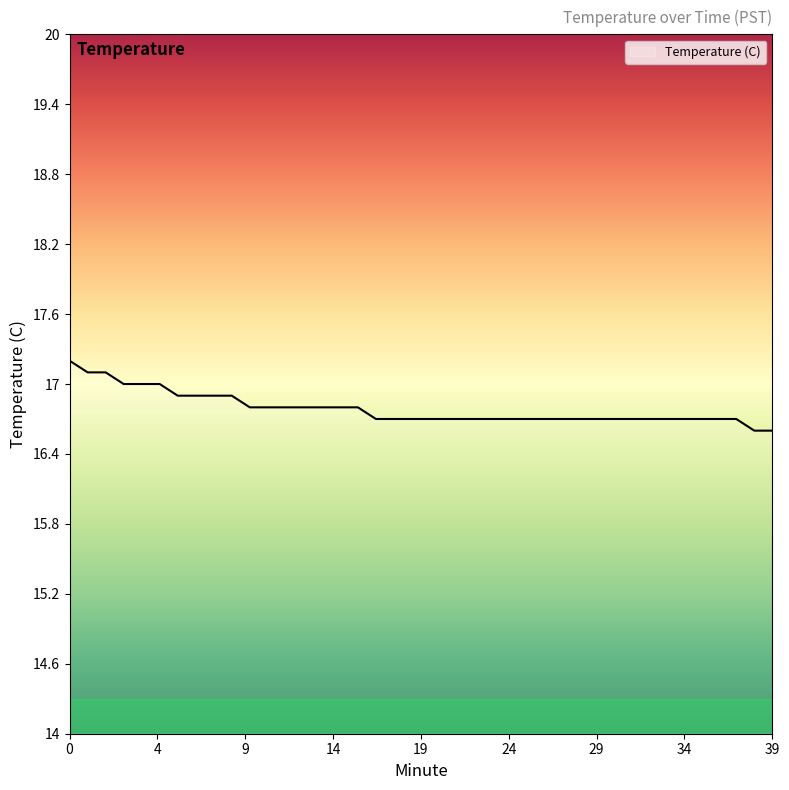

What is the sum of all values?

671.5